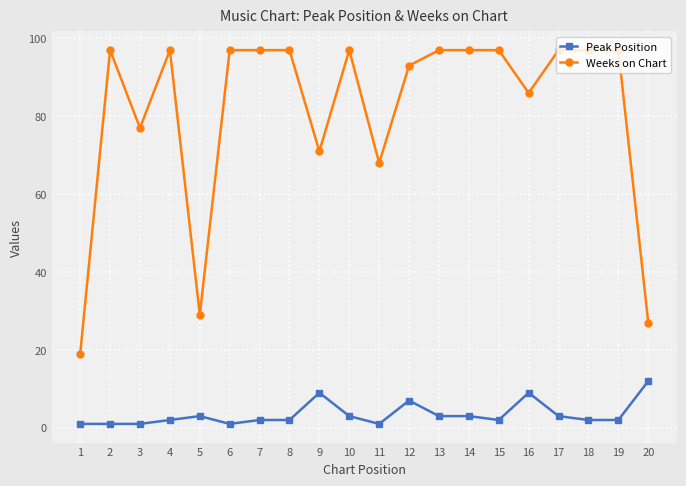

At which label is Peak Position closest to 6?

12